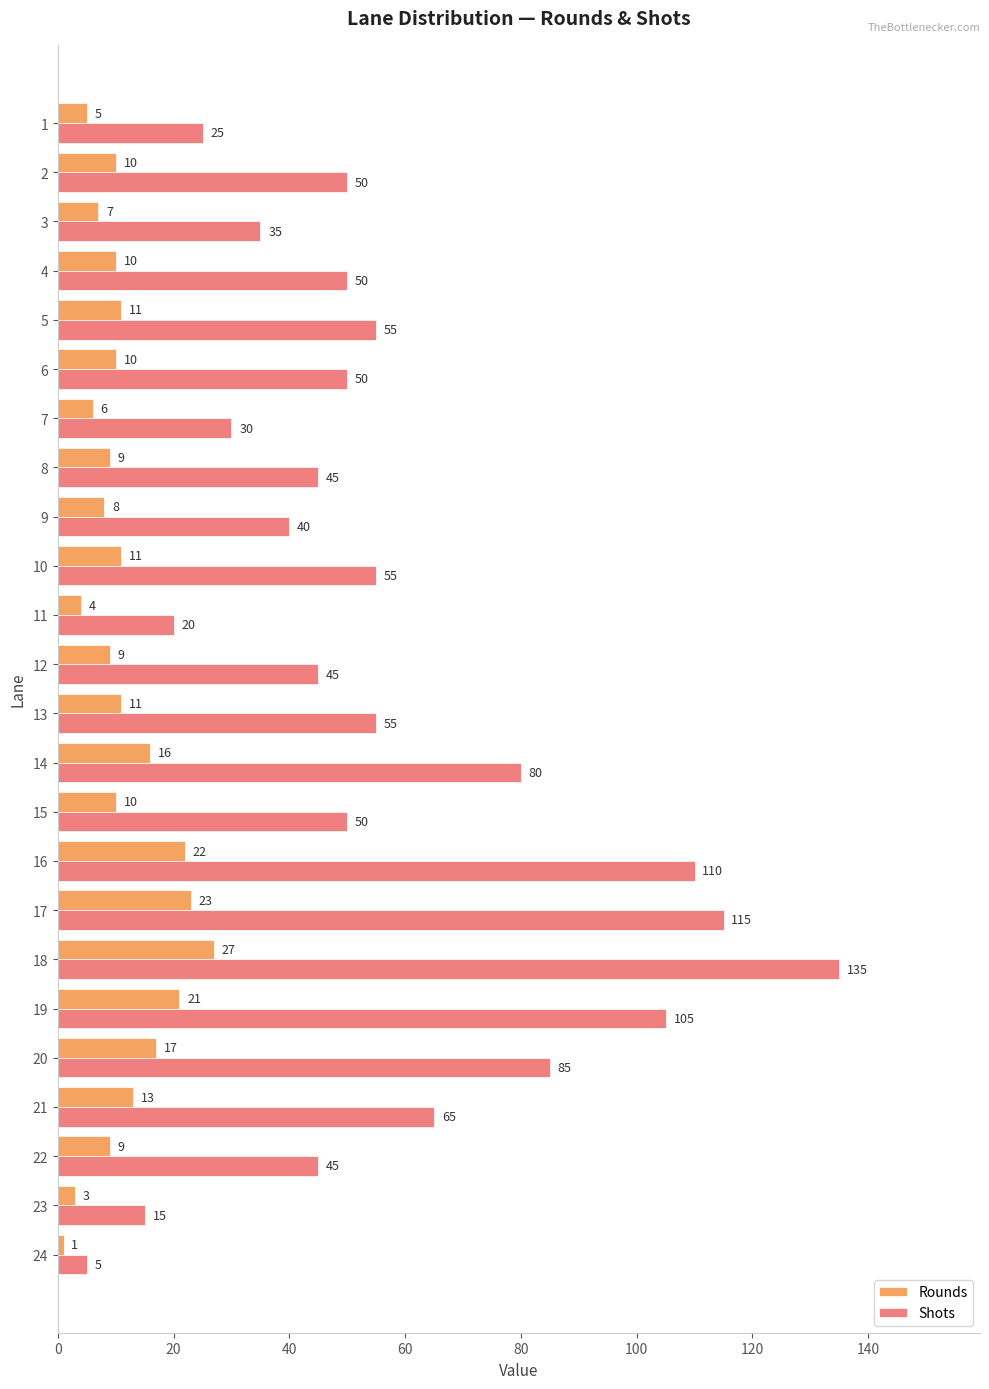

What are all the series names shown in the legend?

Rounds, Shots